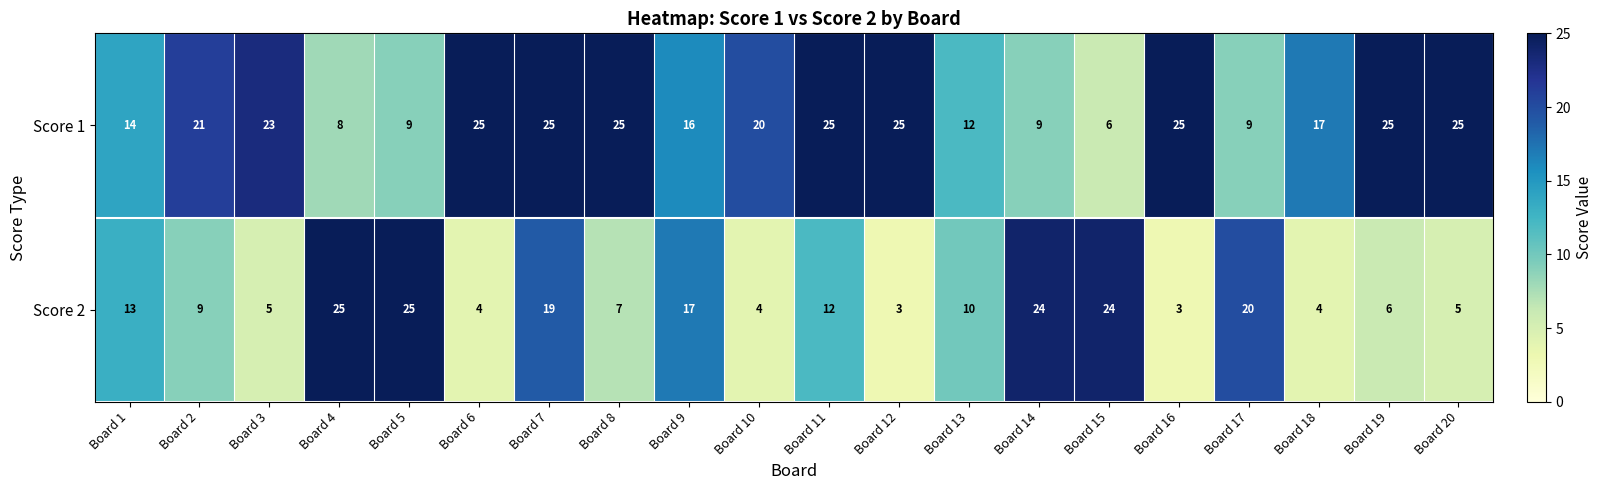

What is the spread (max minus min) of values at Board 8?

18